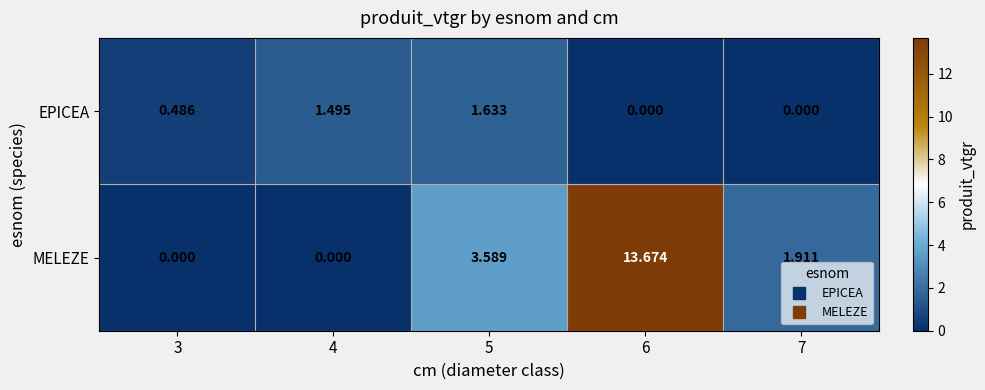

How many distinct data groups are displayed?

2